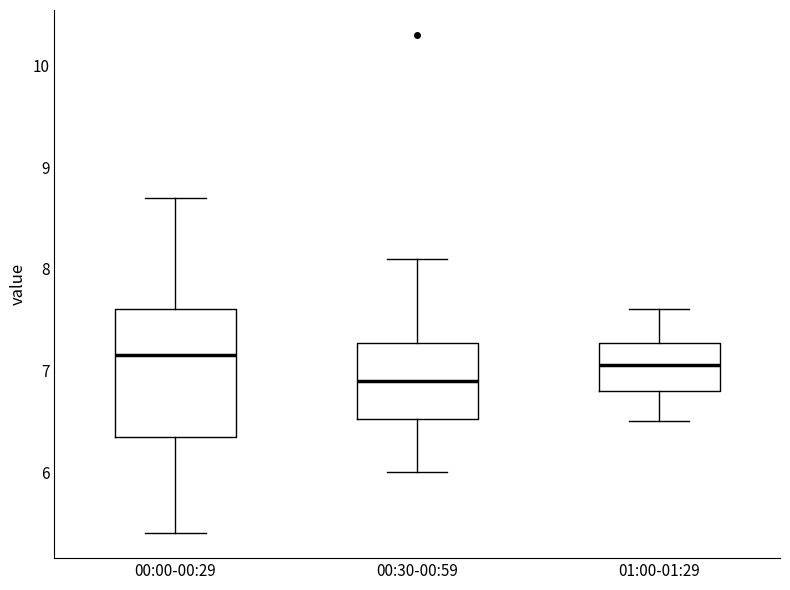

Which box has the lowest median line?

00:30-00:59